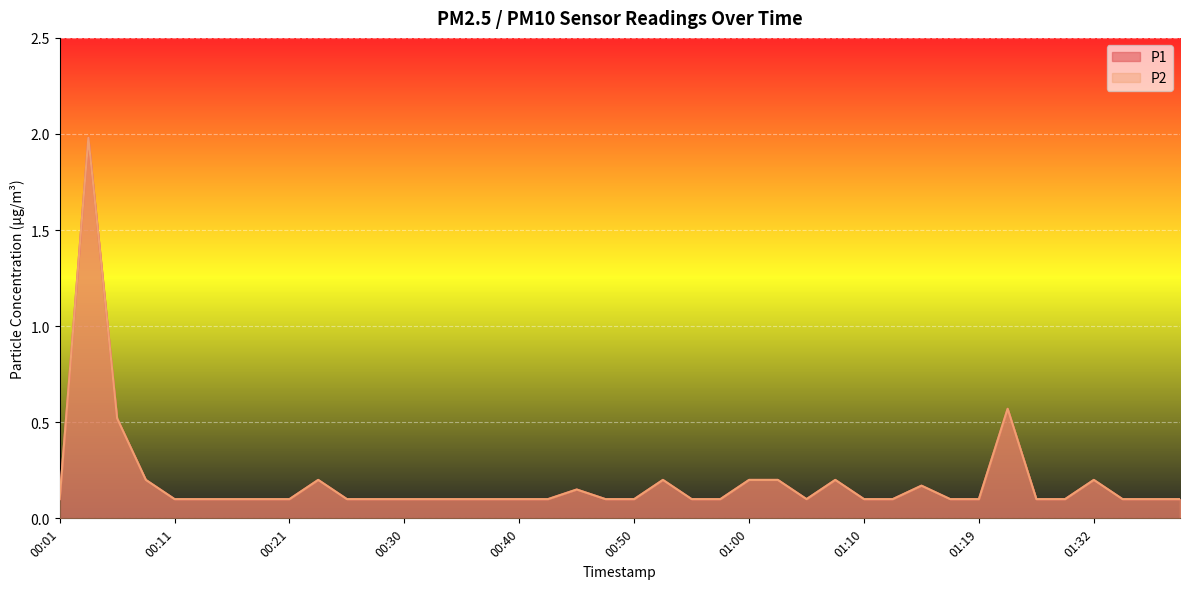

What are all the series names shown in the legend?

P1, P2